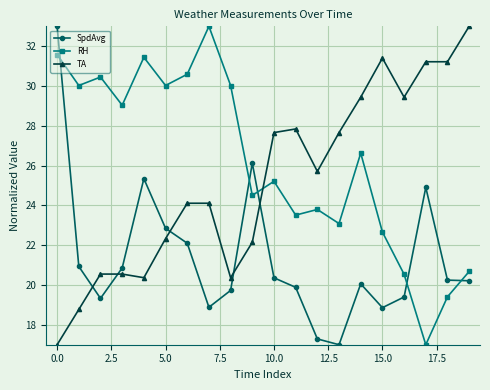

Reading left to right, transcribe all the data shown in this chart.

SpdAvg: 33.0	20.9	19.3	20.9	25.3	22.9	22.1	18.9	19.7	26.1	20.4	19.9	17.3	17.0	20.1	18.9	19.4	24.9	20.2	20.2
RH: 31.6	30.0	30.5	29.0	31.4	30.0	30.6	33.0	30.0	24.5	25.2	23.5	23.8	23.1	26.6	22.7	20.5	17.0	19.4	20.7
TA: 17.0	18.8	20.6	20.6	20.4	22.3	24.1	24.1	20.4	22.1	27.7	27.8	25.7	27.7	29.4	31.4	29.4	31.2	31.2	33.0